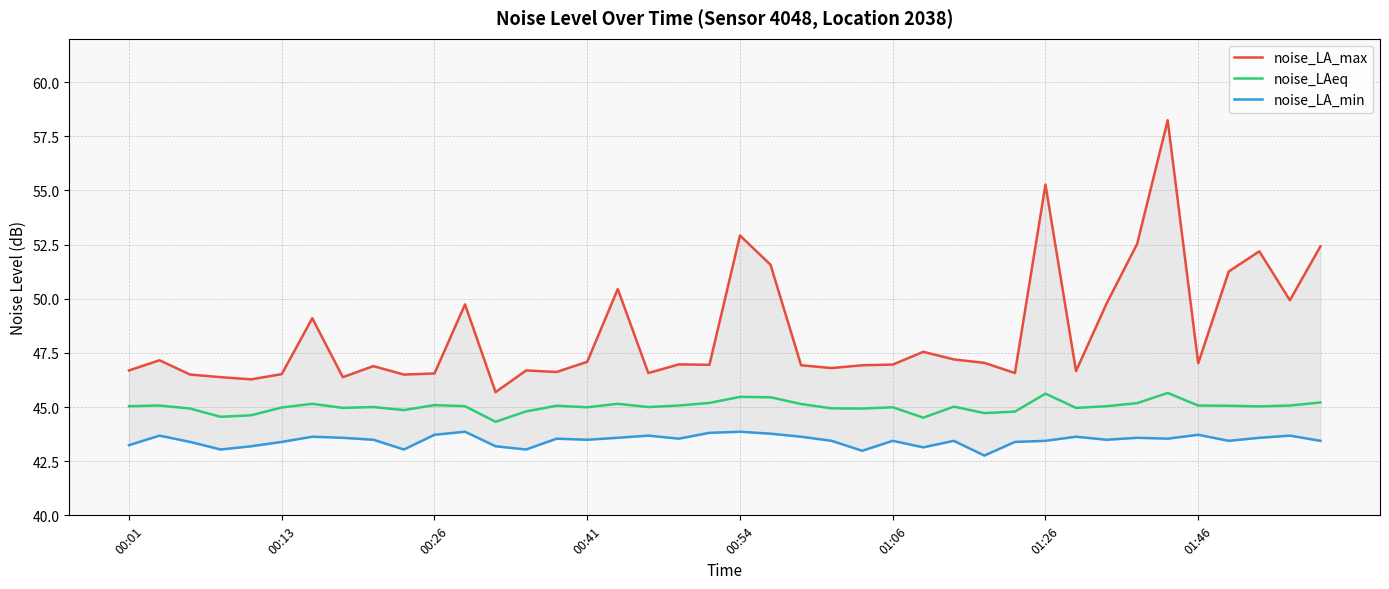

What is the lowest value of the noise_LAeq series?

44.3